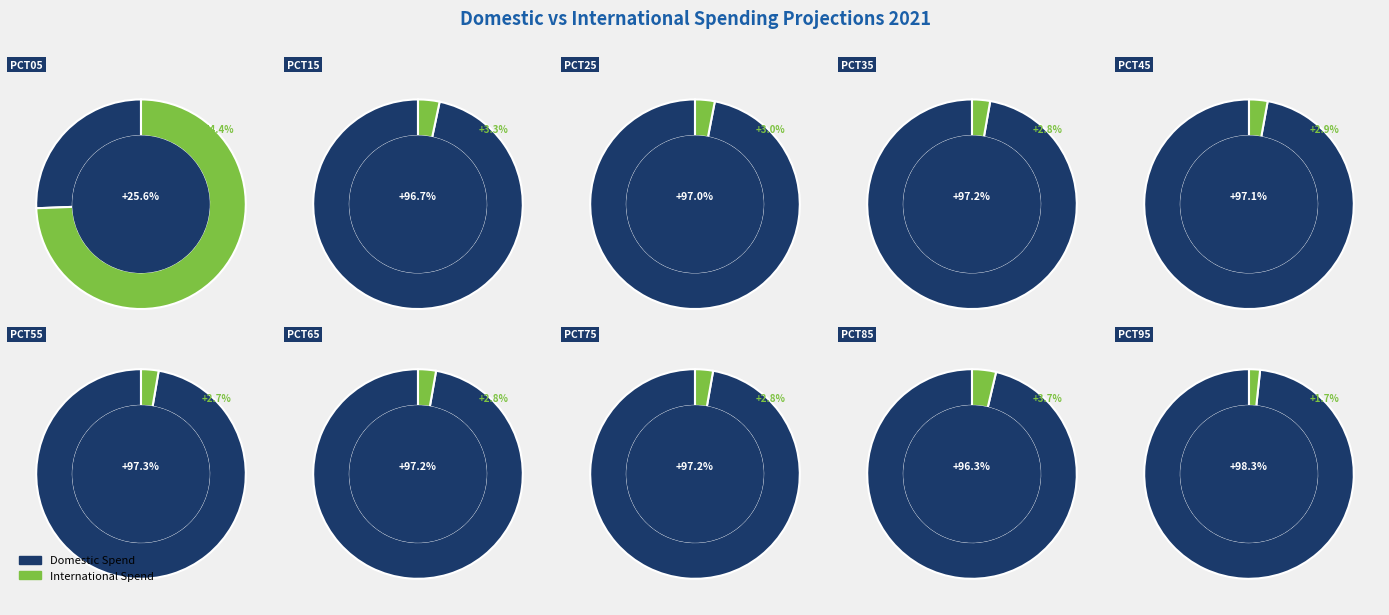

Is it true that pct15 is 1% of the pie?

False